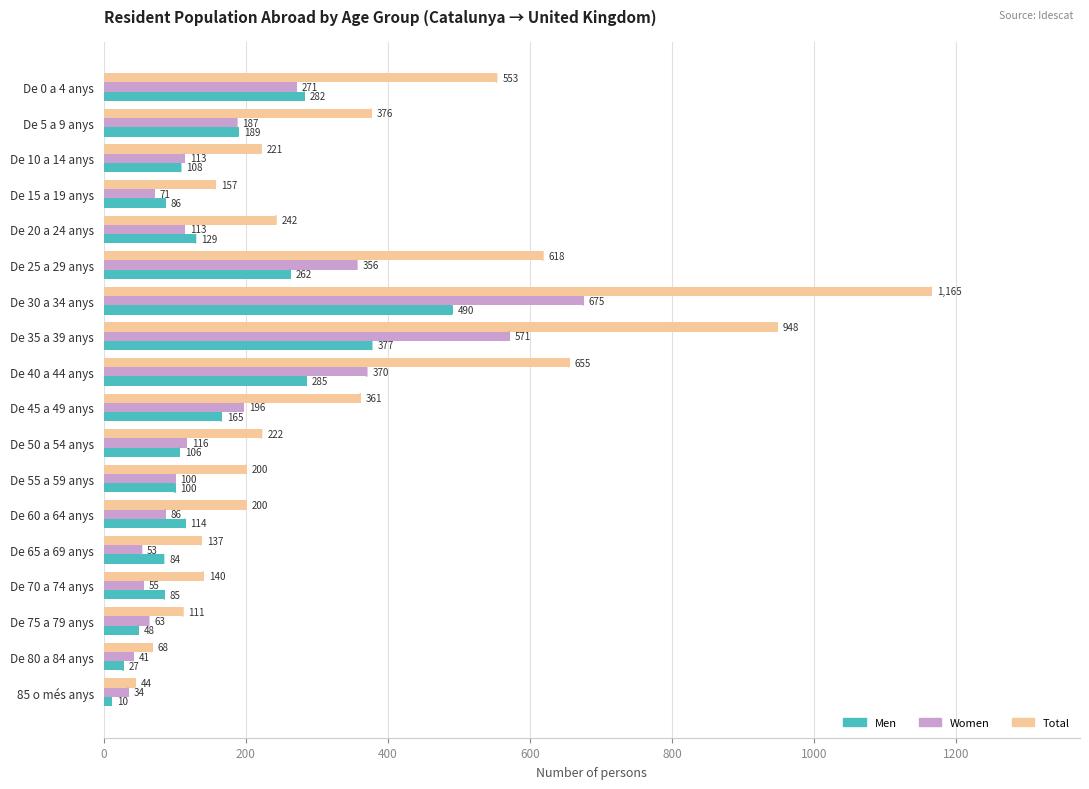

Which series has the largest total across all categories?

Total